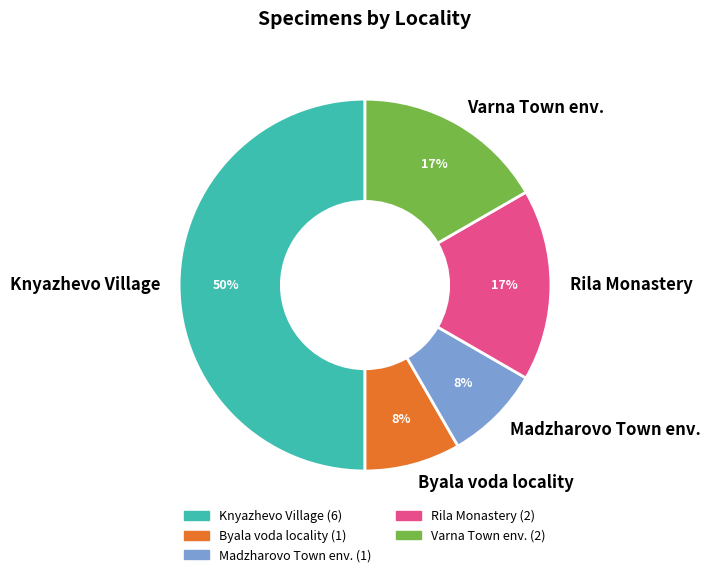

Is there any slice that represents more than half of the pie?

No